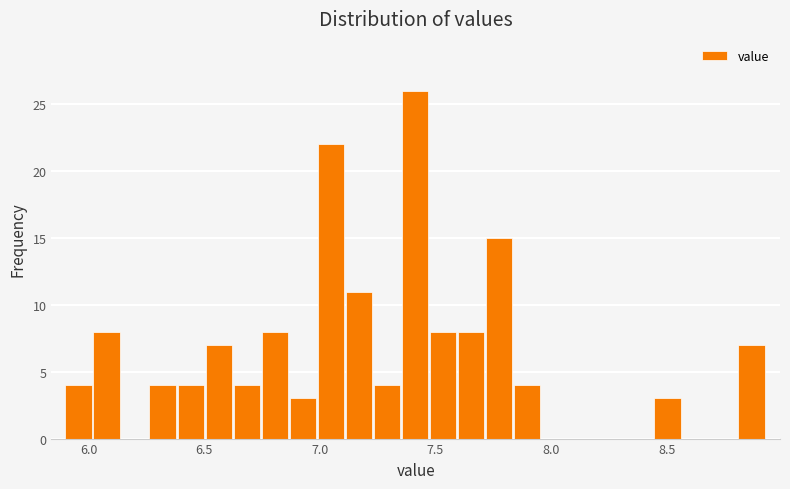

Around what value on the x-axis is the tallest bar? Give the approximate position of its centre, as read against the axis.

7.40